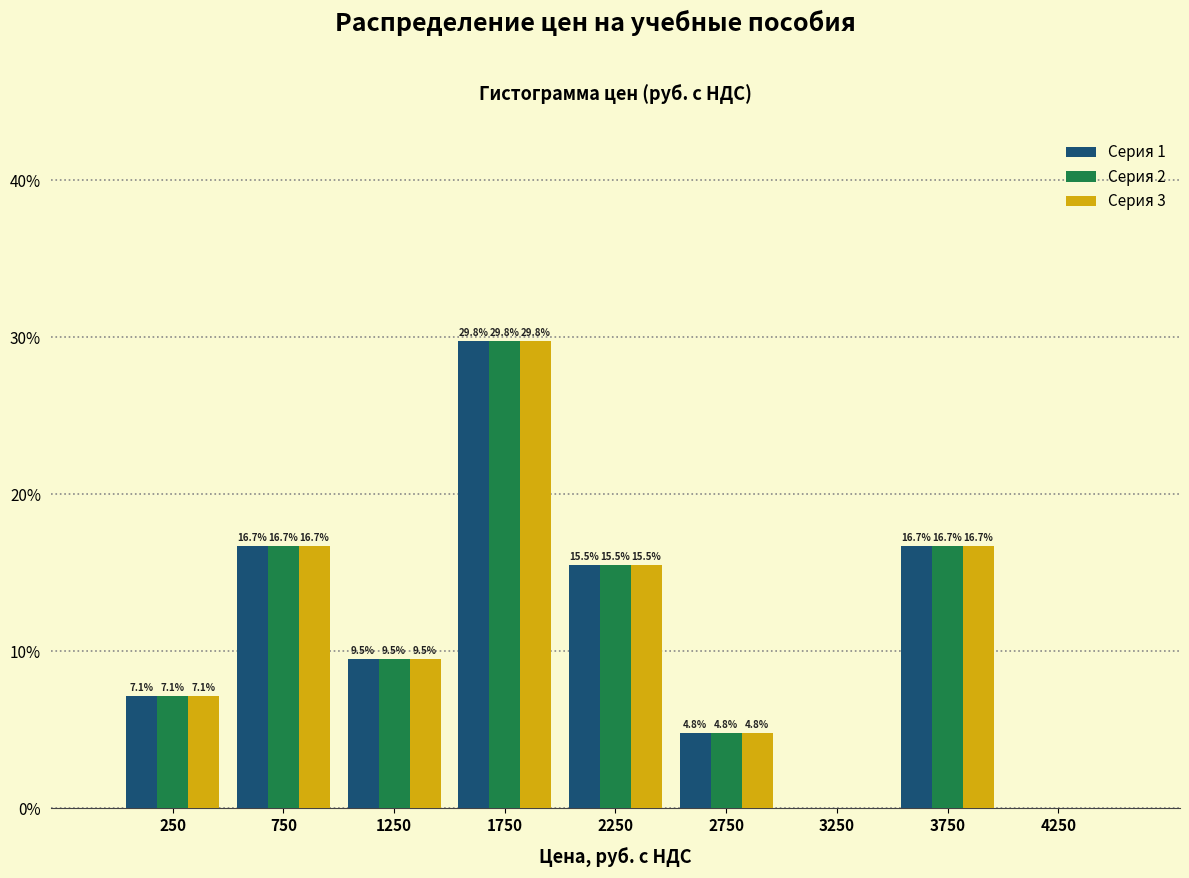

In the Серия 3 series, which range on the x-axis has the tallest bar?

1500 to 2000